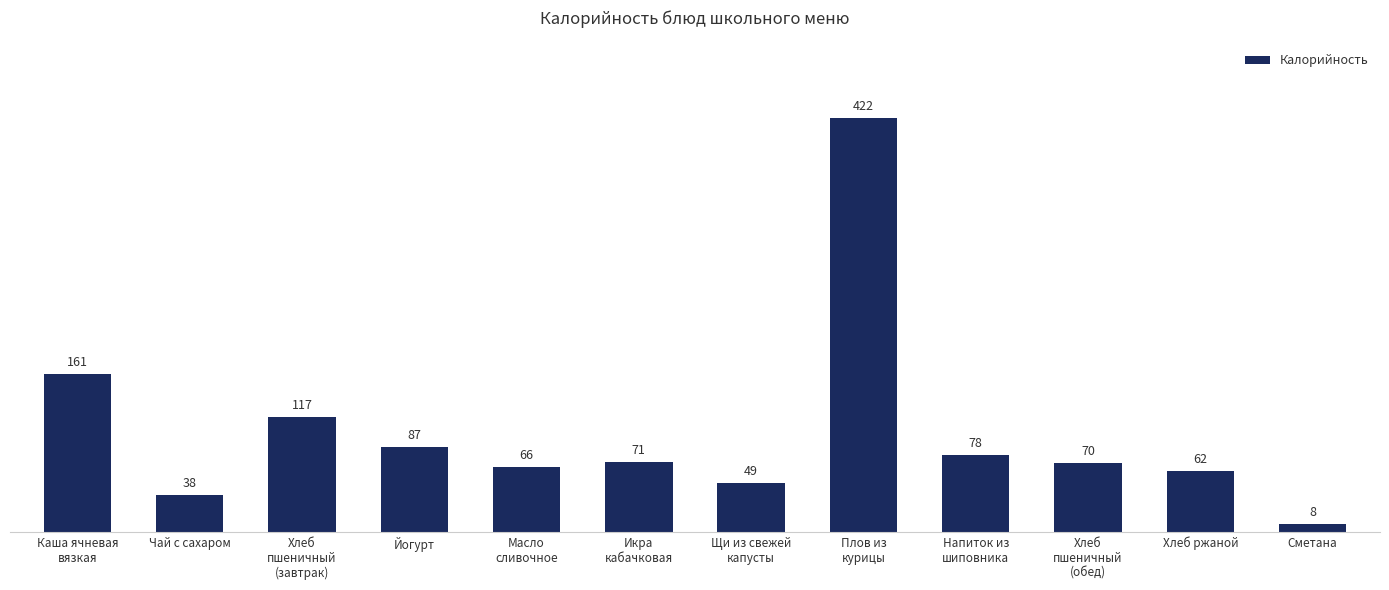

What is the approximate value at Хлеб ржаной?

61.8